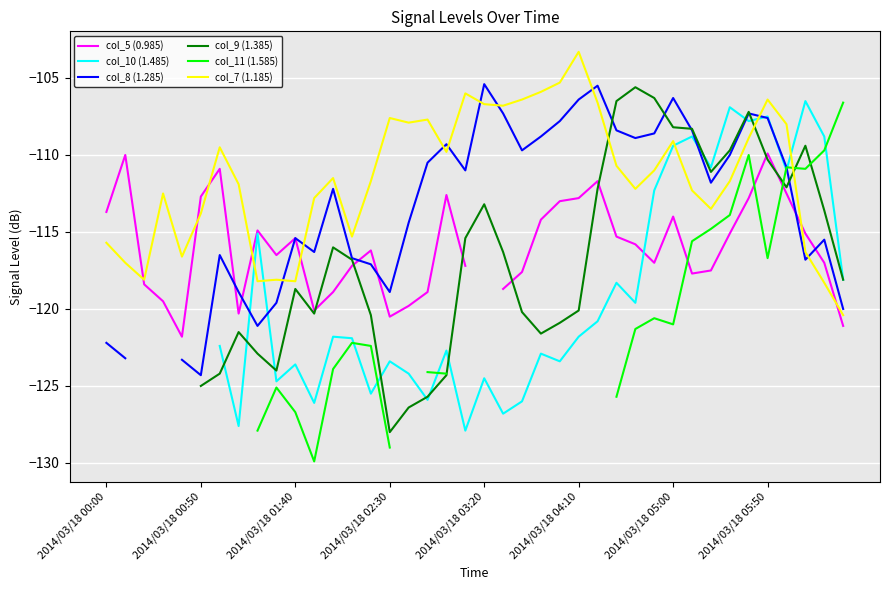

How many times do col_7 (1.185) and col_8 (1.285) cross each other?

9